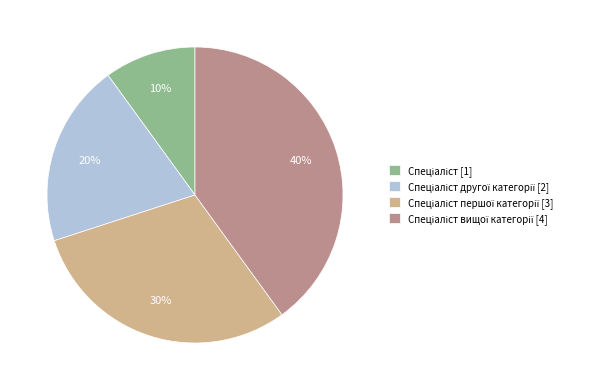

To the nearest percent, what is the average slice percentage?

25%